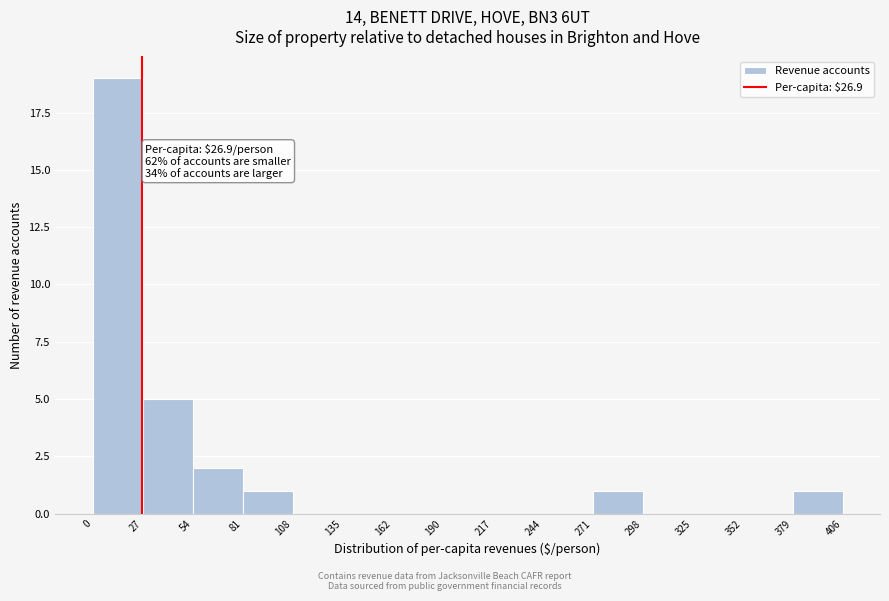

Which range on the x-axis has the tallest bar?

0 to 27